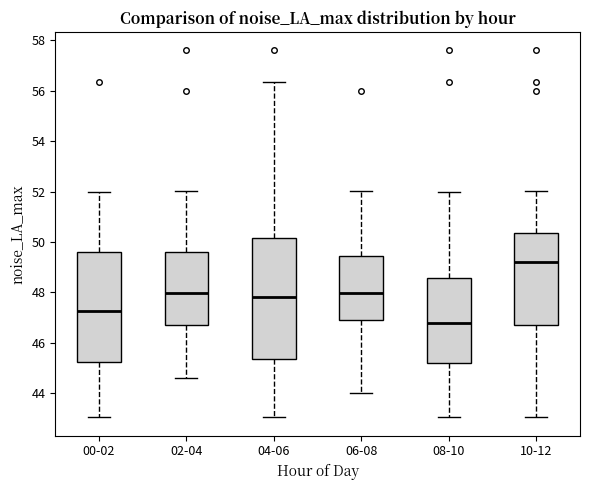

Reading left to right, read every box against the y-axis: the position of its median line, the range the box covers, and the ends of its whiskers. The values are not printed on the chart, so give them approximately, as read against the axis.

00-02: median 47.2, box 45.2 to 49.6, whiskers 43.0 to 52.0
02-04: median 48.0, box 46.6 to 49.6, whiskers 44.6 to 52.0
04-06: median 47.8, box 45.4 to 50.2, whiskers 43.0 to 56.4
06-08: median 48.0, box 46.8 to 49.4, whiskers 44.0 to 52.0
08-10: median 46.8, box 45.2 to 48.6, whiskers 43.0 to 52.0
10-12: median 49.2, box 46.6 to 50.4, whiskers 43.0 to 52.0